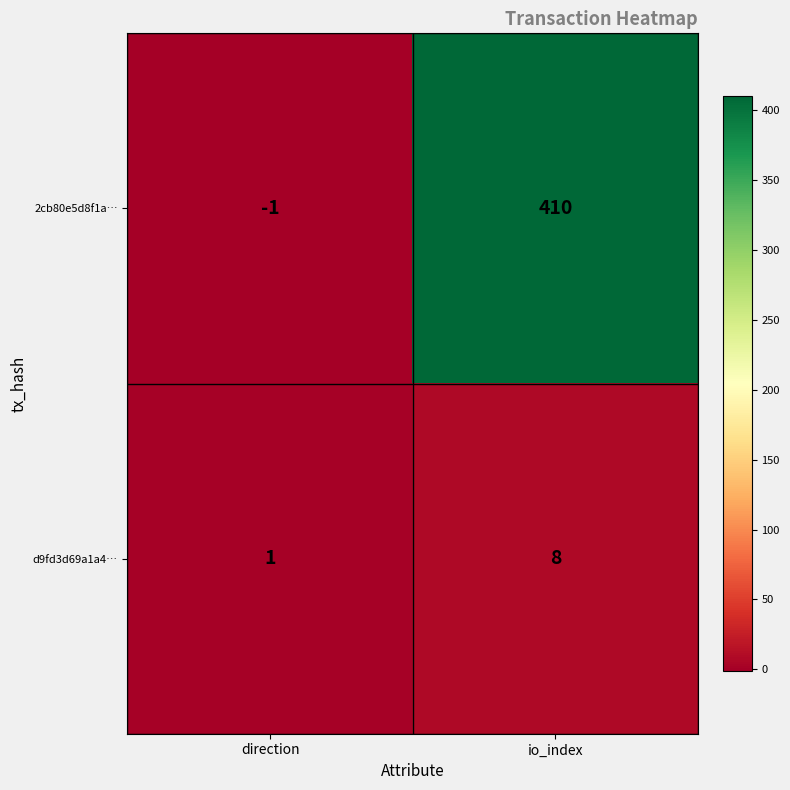

At direction, list the series in order from smallest to largest.

2cb80e5d8f1a…, d9fd3d69a1a4…